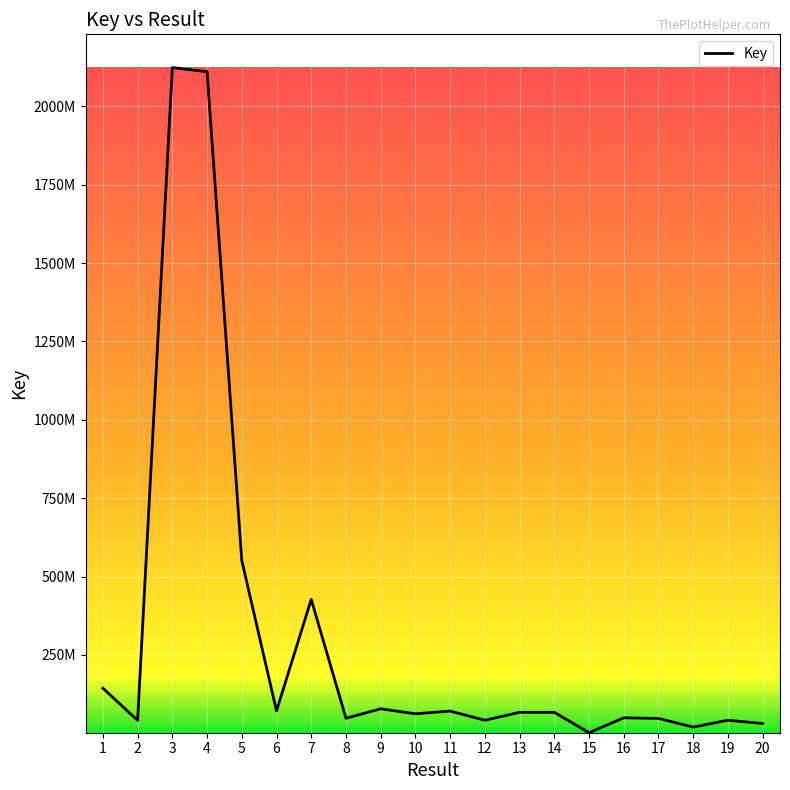

Where does the data first go above 66745238?

1